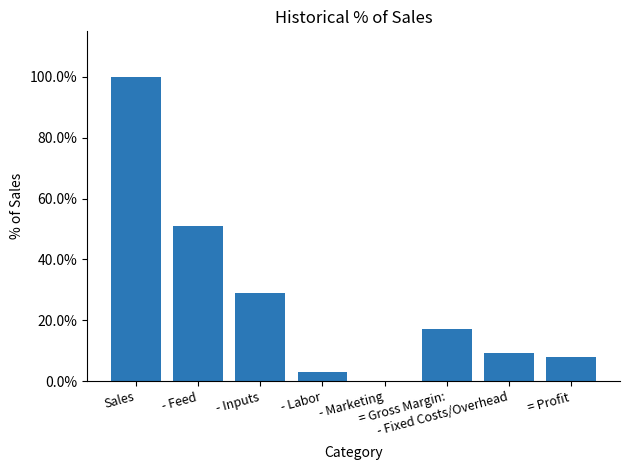

What is the value of the 7th bar from the left?

0.1